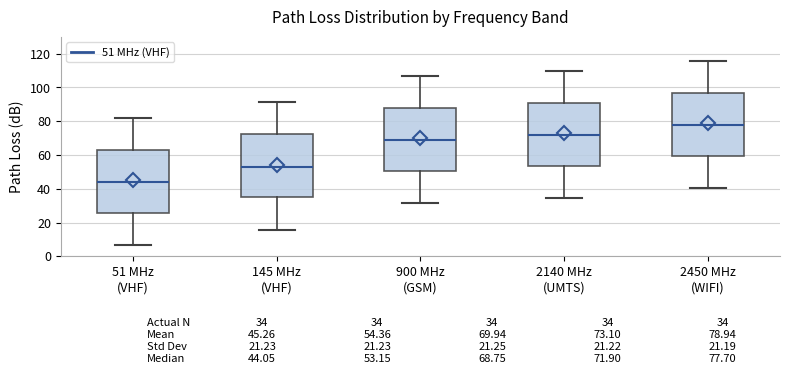

Which box's median line is the lowest?

51 MHz (VHF)